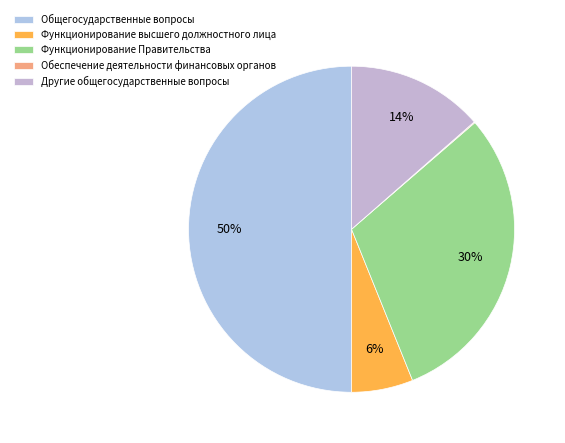

Do Общегосударственные вопросы and Функционирование Правительства together represent more than half of the pie?

Yes